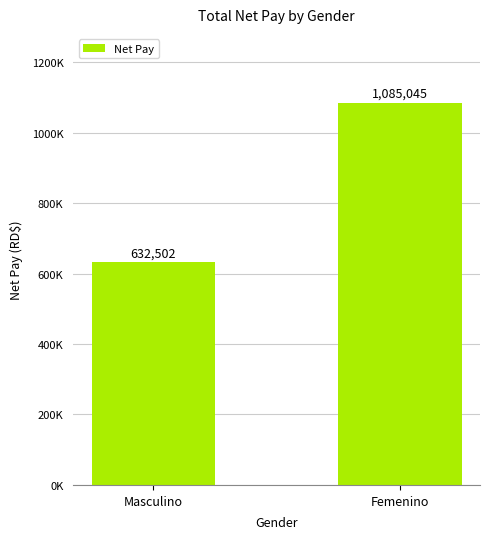

What is the greatest value displayed?

1085045.3